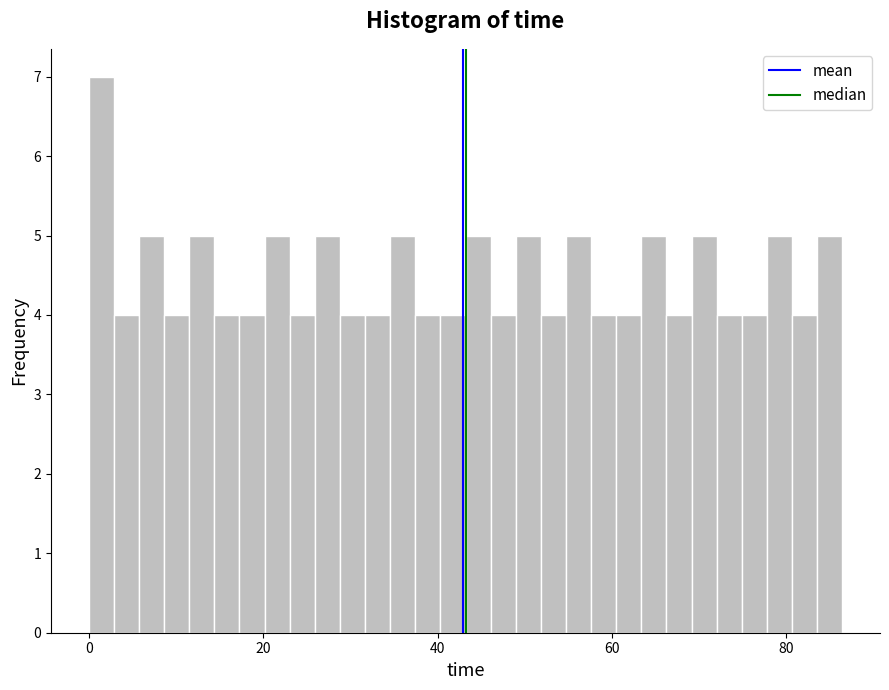

Around what value on the x-axis is the tallest bar? Give the approximate position of its centre, as read against the axis.

2